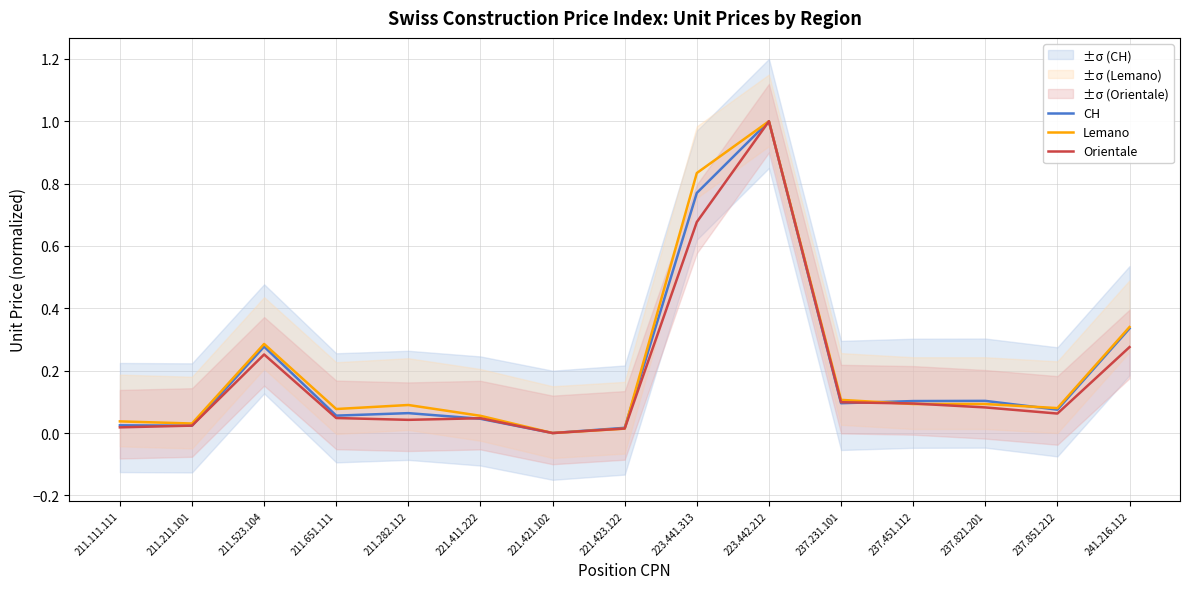

Reading right to left, extract all data points from this chart.

CH: 241.216.112=0.3	237.851.212=0.1	237.821.201=0.1	237.451.112=0.1	237.231.101=0.1	223.442.212=1.0	223.441.313=0.8	221.423.122=0.0	221.421.102=0.0	221.411.222=0.0	211.282.112=0.1	211.651.111=0.1	211.523.104=0.3	211.211.101=0.0	211.111.111=0.0
Lemano: 241.216.112=0.3	237.851.212=0.1	237.821.201=0.1	237.451.112=0.1	237.231.101=0.1	223.442.212=1.0	223.441.313=0.8	221.423.122=0.0	221.421.102=0.0	221.411.222=0.1	211.282.112=0.1	211.651.111=0.1	211.523.104=0.3	211.211.101=0.0	211.111.111=0.0
Orientale: 241.216.112=0.3	237.851.212=0.1	237.821.201=0.1	237.451.112=0.1	237.231.101=0.1	223.442.212=1.0	223.441.313=0.7	221.423.122=0.0	221.421.102=0.0	221.411.222=0.0	211.282.112=0.0	211.651.111=0.0	211.523.104=0.3	211.211.101=0.0	211.111.111=0.0